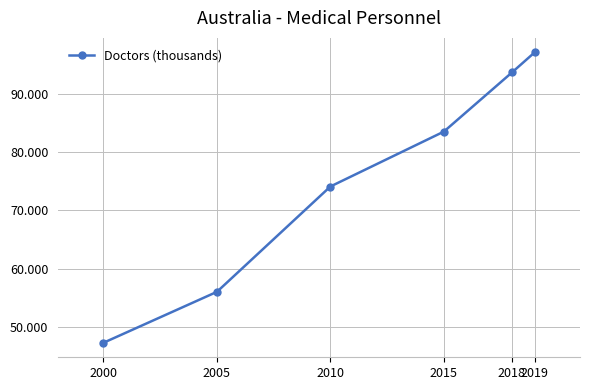

At which category does the chart reach its peak across all series?

2019